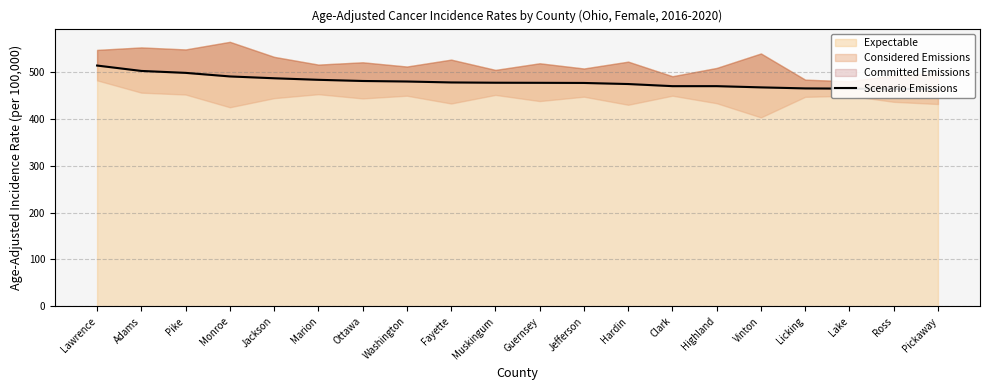

Where does the data first go above 476?

Lawrence